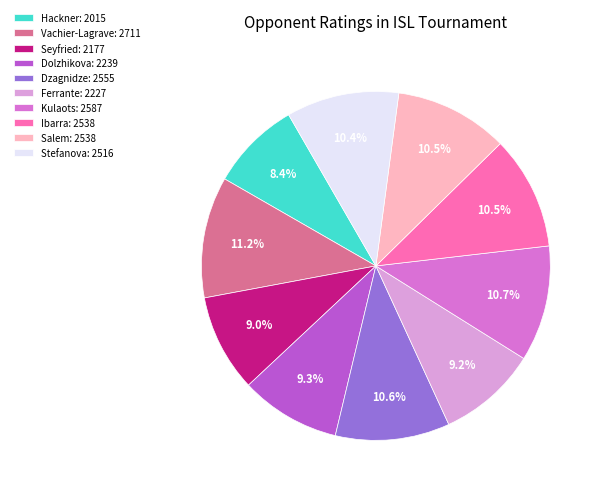

Between Dzagnidze: 2555 and Vachier-Lagrave: 2711, which is larger?

Vachier-Lagrave: 2711